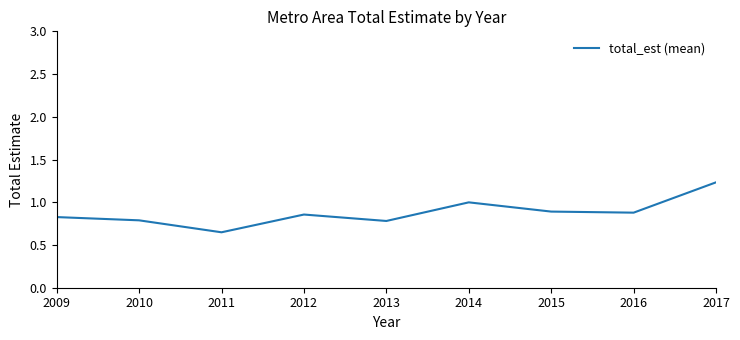

Which label corresponds to the smallest value in the chart?

2011